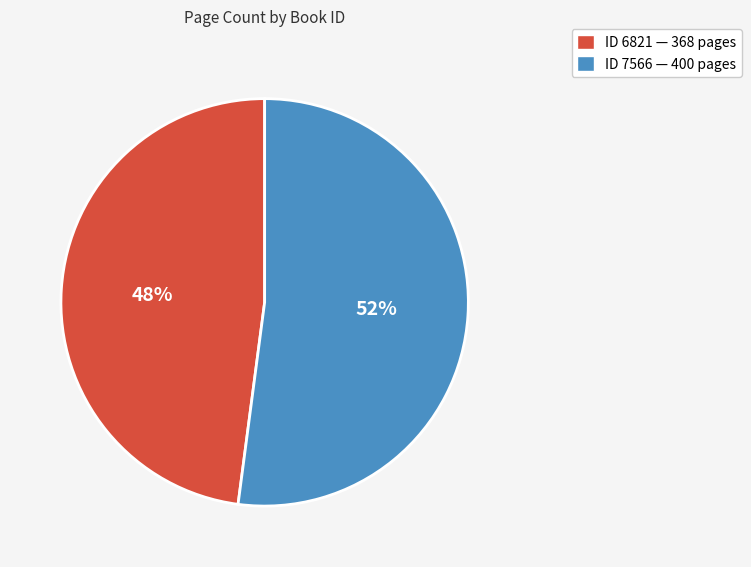

To the nearest percent, what portion does ID 7566 — 400 pages represent?

52%